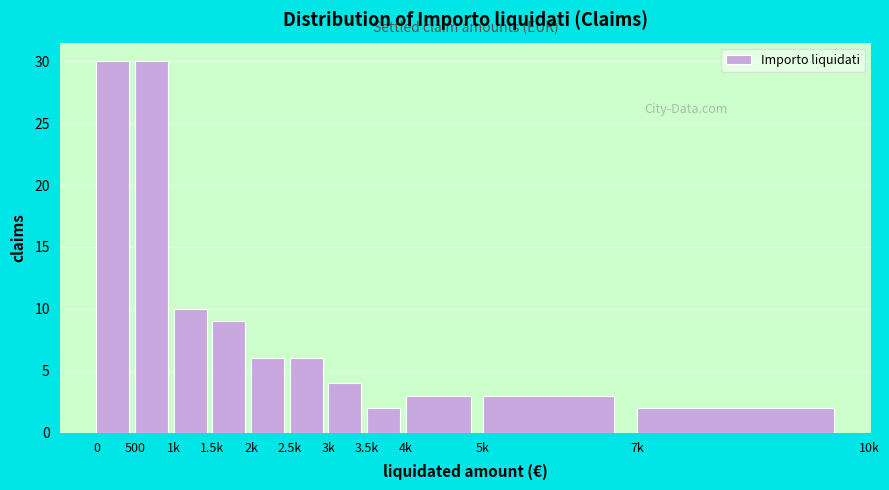

Reading left to right, what are all the values shown in this chart?

0=30	500=30	1k=10	1.5k=9	2k=6	2.5k=6	3k=4	3.5k=2	4k=3	5k=3	7k=2